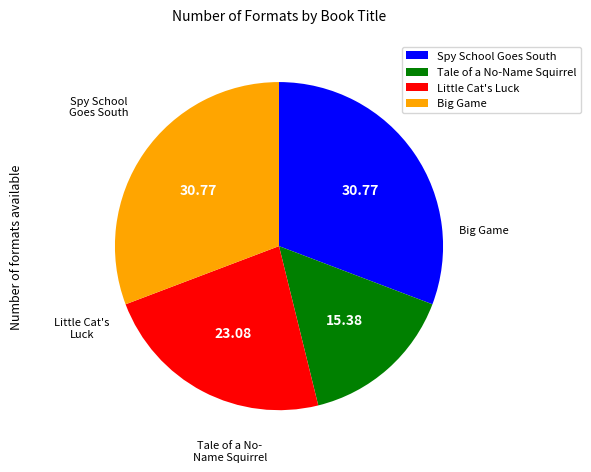

Count the number of slices in the pie.

4